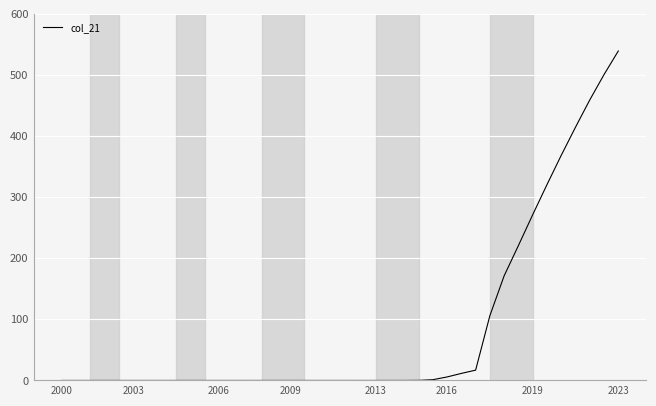

What is the difference between the maximum and minimum values?

539.2